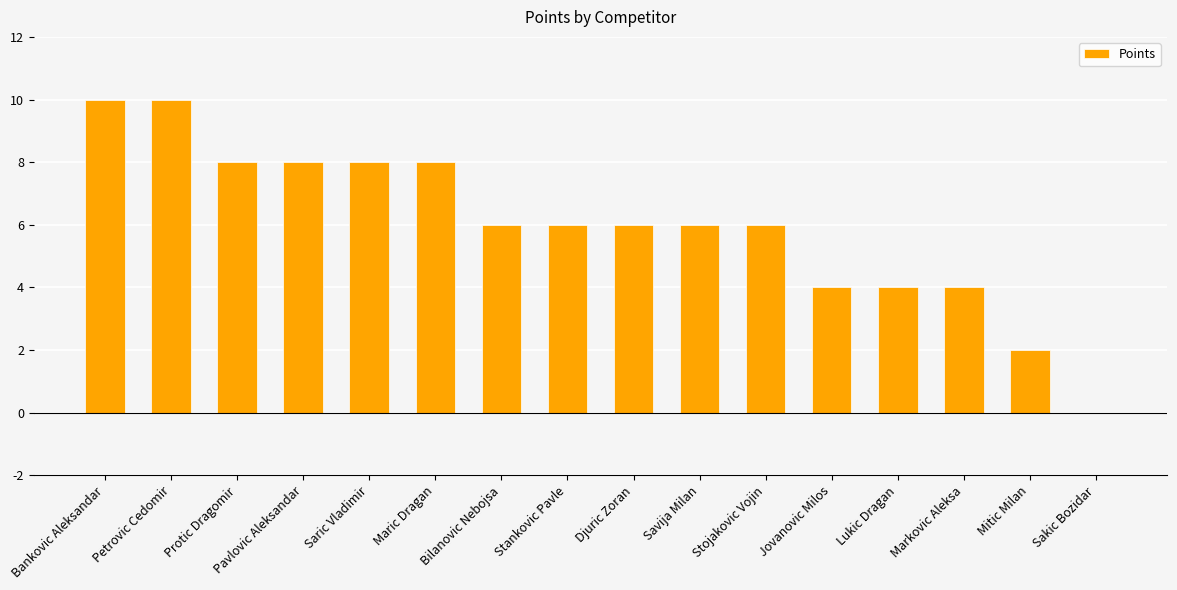

What is the greatest value displayed?

10